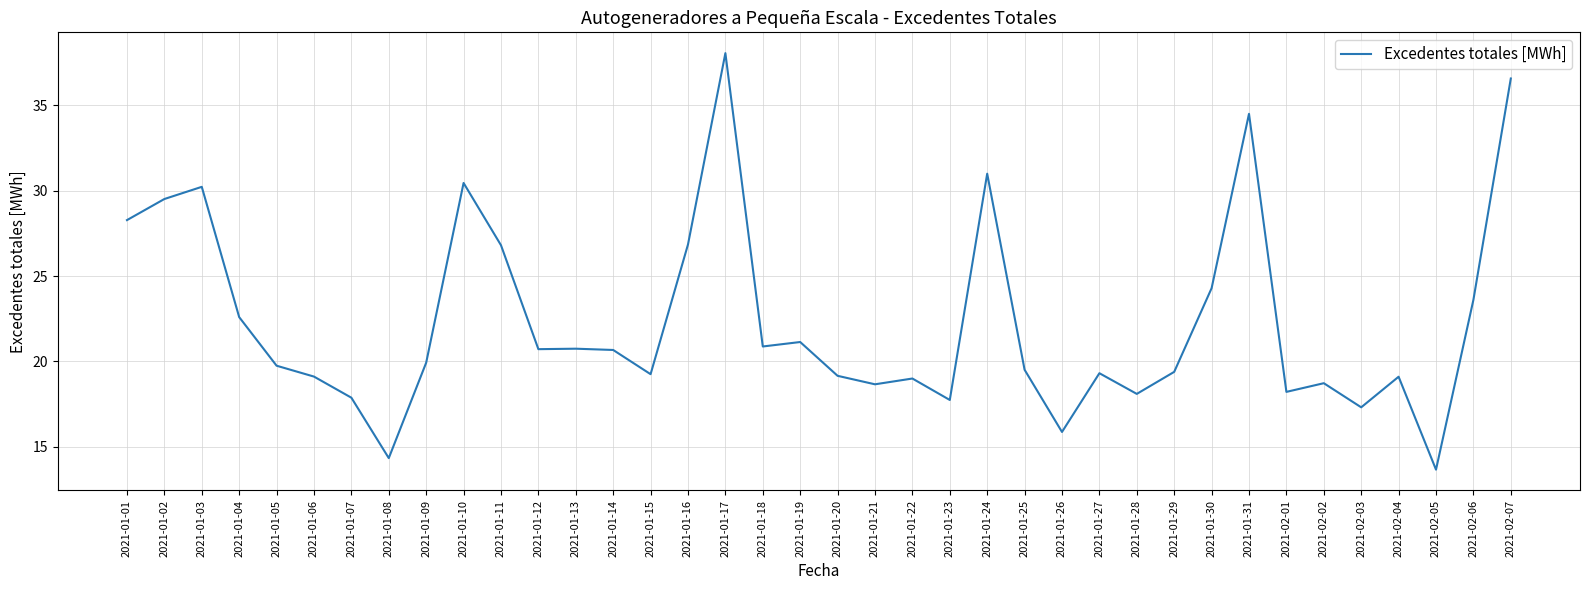

What is the change in value from 2021-01-01 to 2021-01-21?

-9.6